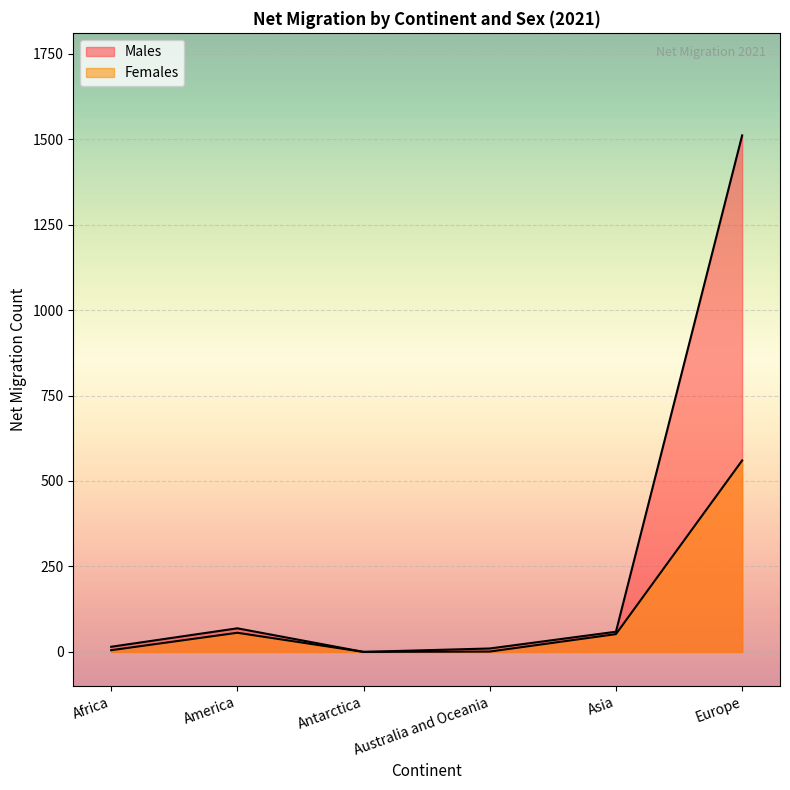

The value of Males at Africa is 9. True or false?

False